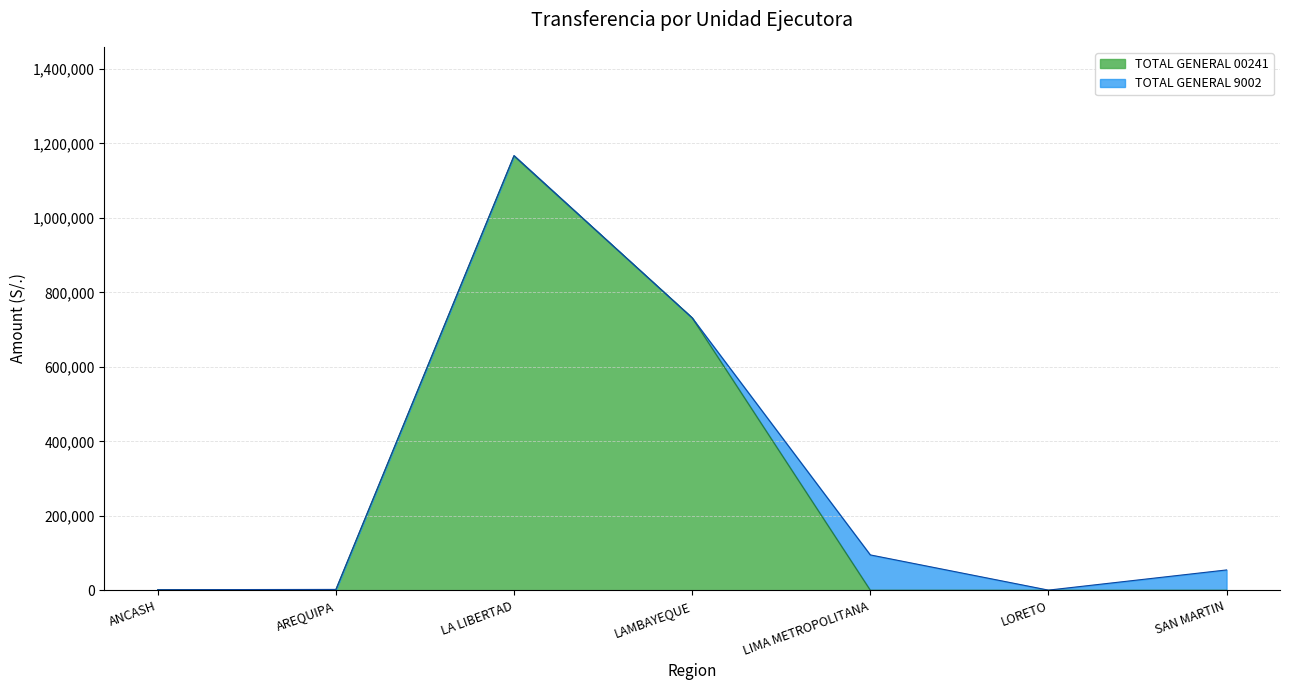

Does the chart display data point markers on the line(s)?

No